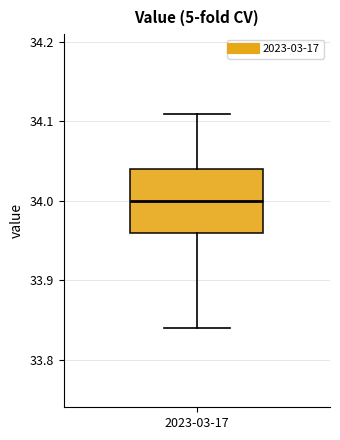

Transcribe this box plot: give where the median line is, the range the box spans, and where the two whiskers end, as read against the y-axis. The values are not printed on the chart, so give them approximately, as read against the axis.

median 34.00, box 33.96 to 34.04, whiskers 33.84 to 34.11